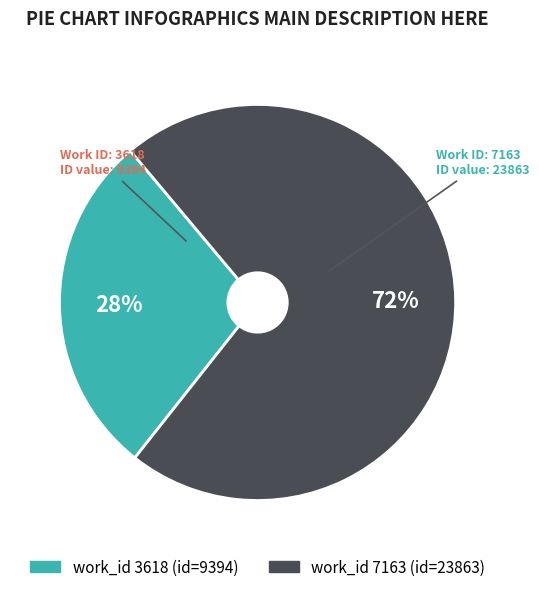

To the nearest percent, what is the average slice percentage?

50%